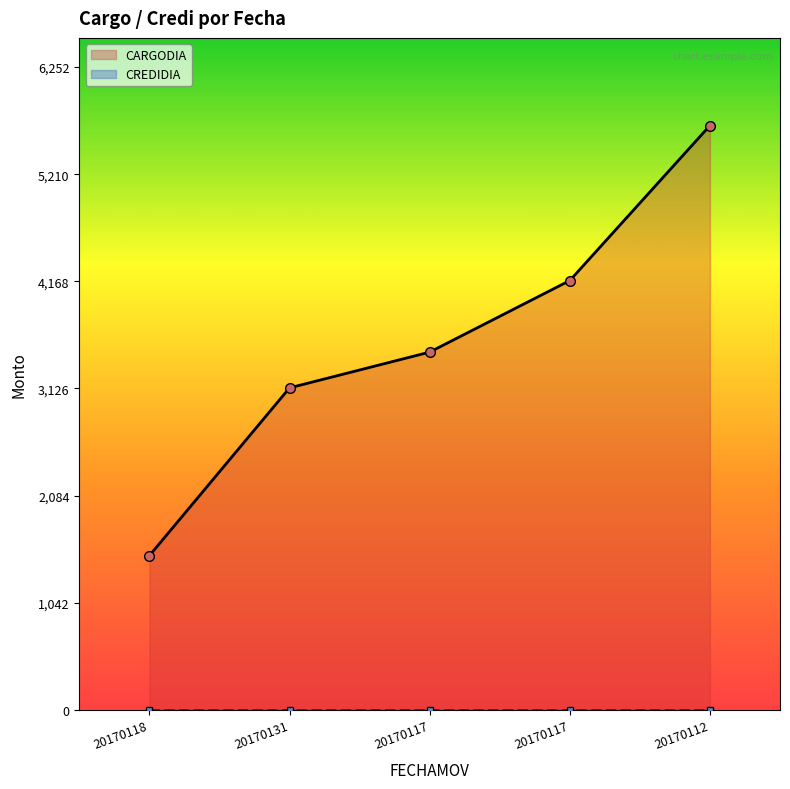

Reading left to right, list all the values displayed in this chart.

CARGODIA: 20170118=1500	20170131=3132	20170117=3480	20170117=4176	20170112=5684
CREDIDIA: 20170118=0	20170131=0	20170117=0	20170117=0	20170112=0